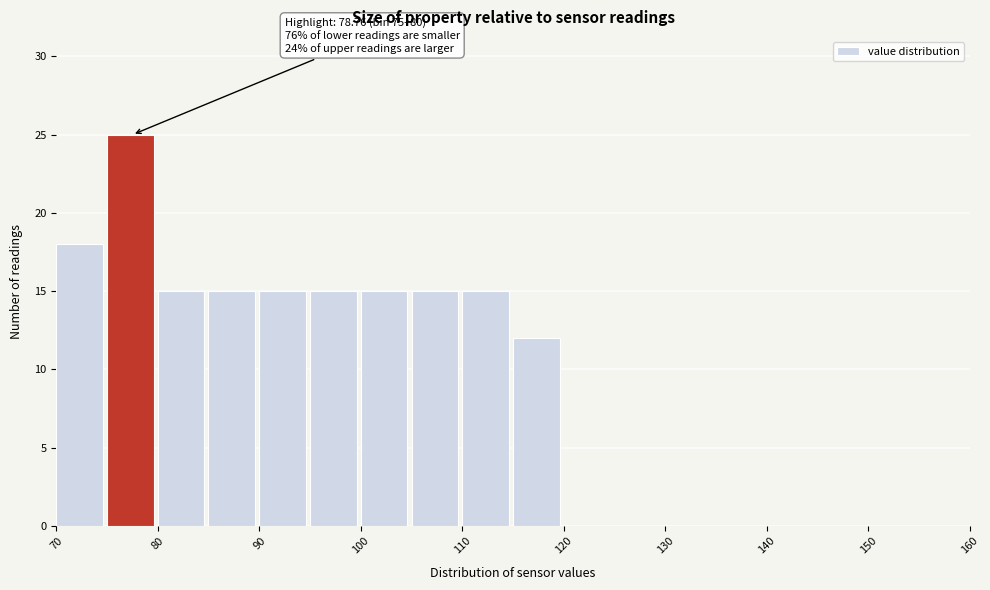

Over which range of the x-axis is the bar tallest?

75 to 80